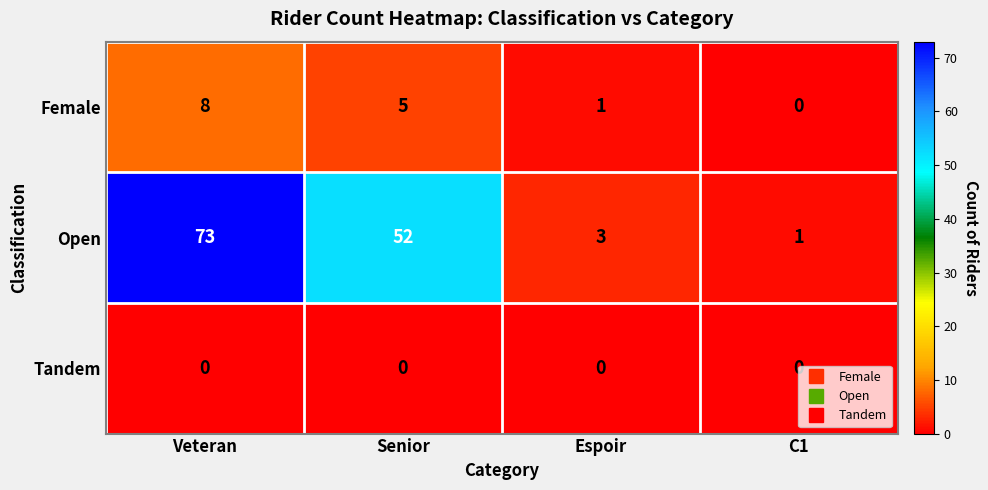

Between Veteran and Senior, which series saw the biggest shift?

Open